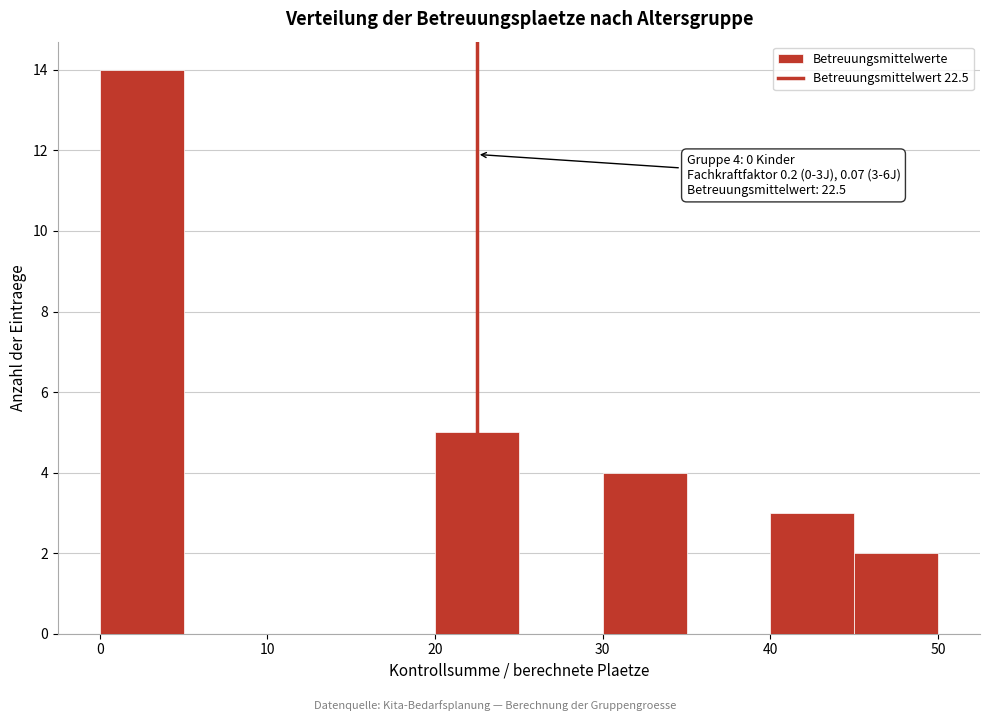

Over which range of the x-axis is the bar tallest?

0 to 5